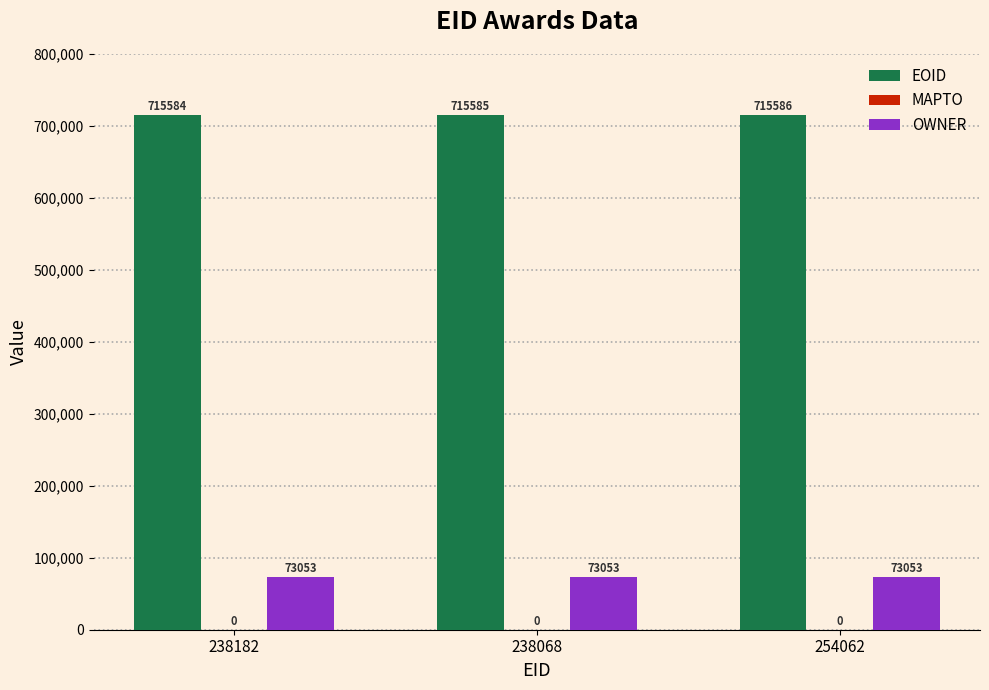

Which label corresponds to the largest value in the chart?

254062